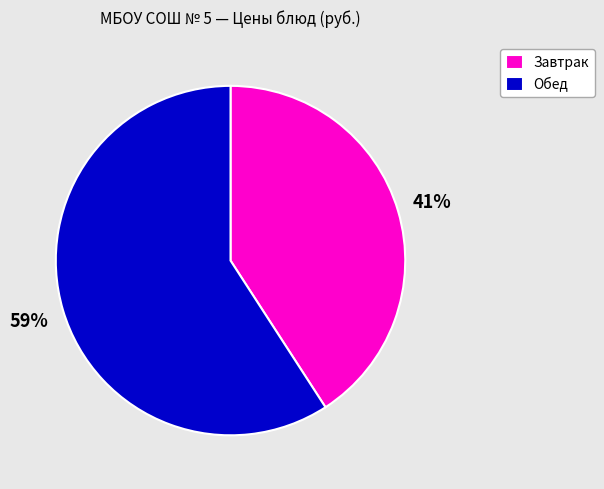

Which category has the biggest portion of the pie?

Обед